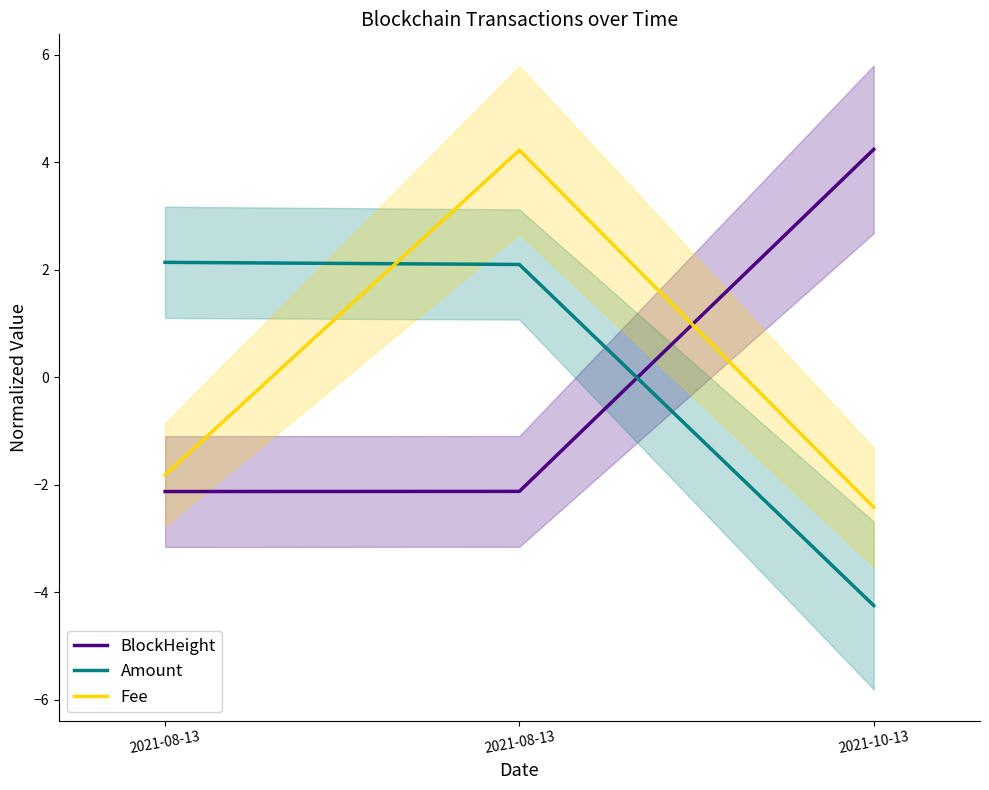

List the series in order of their overall mean, highest first.

Amount, Fee, BlockHeight